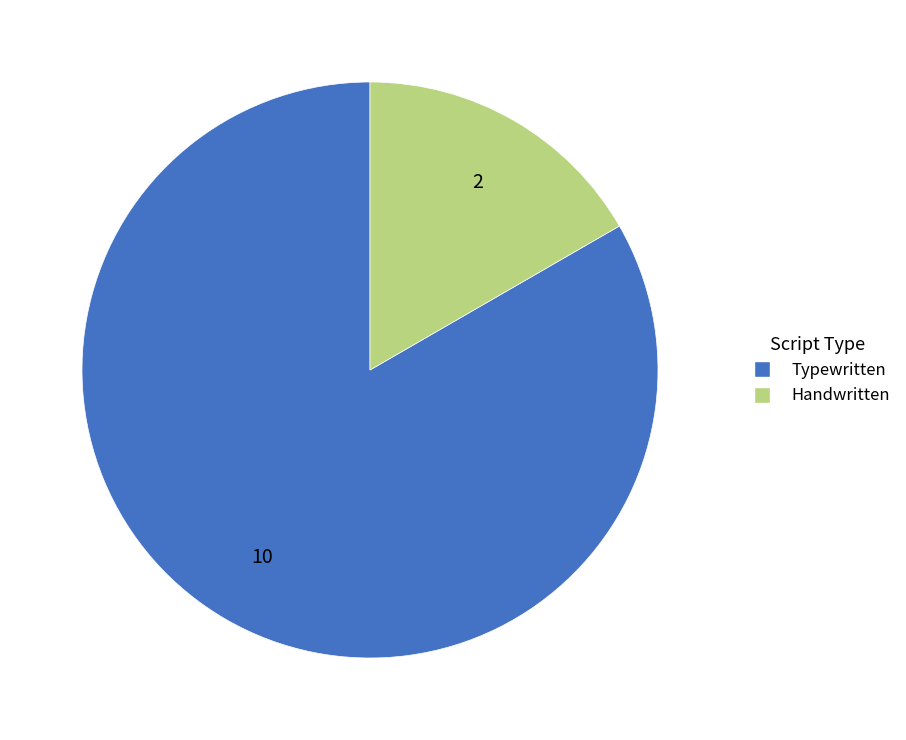

Count the number of slices in the pie.

2